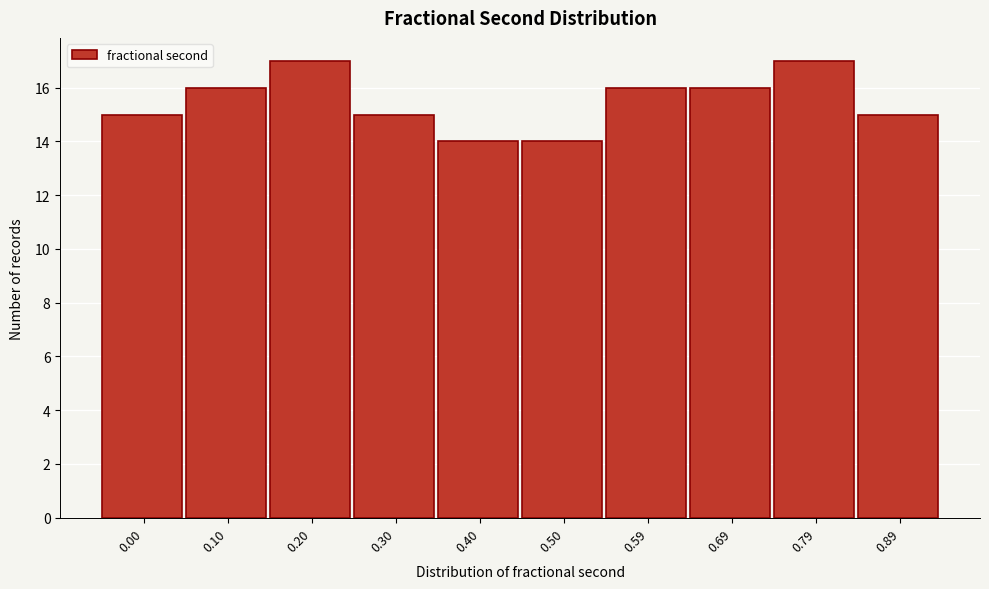

Reading left to right, what are all the values shown in this chart?

0.00=15	0.10=16	0.20=17	0.30=15	0.40=14	0.50=14	0.59=16	0.69=16	0.79=17	0.89=15